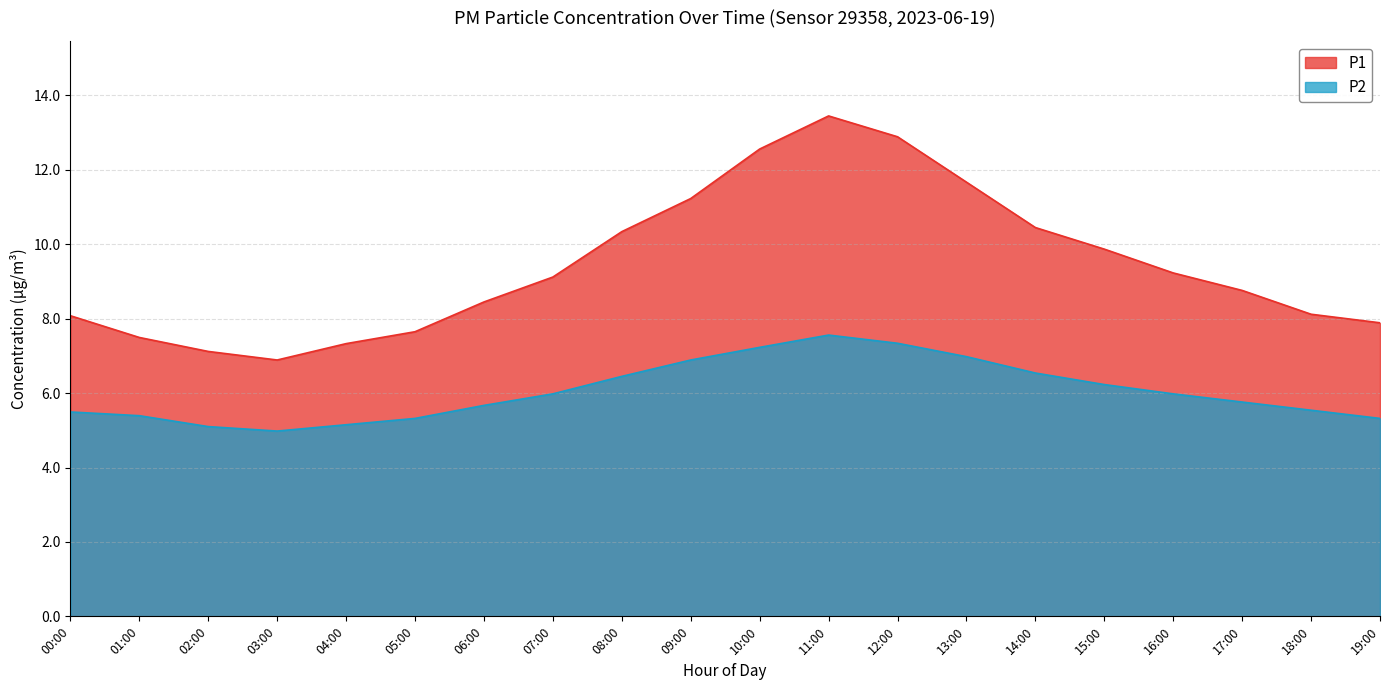

How many values in the P1 series are below 9?

10